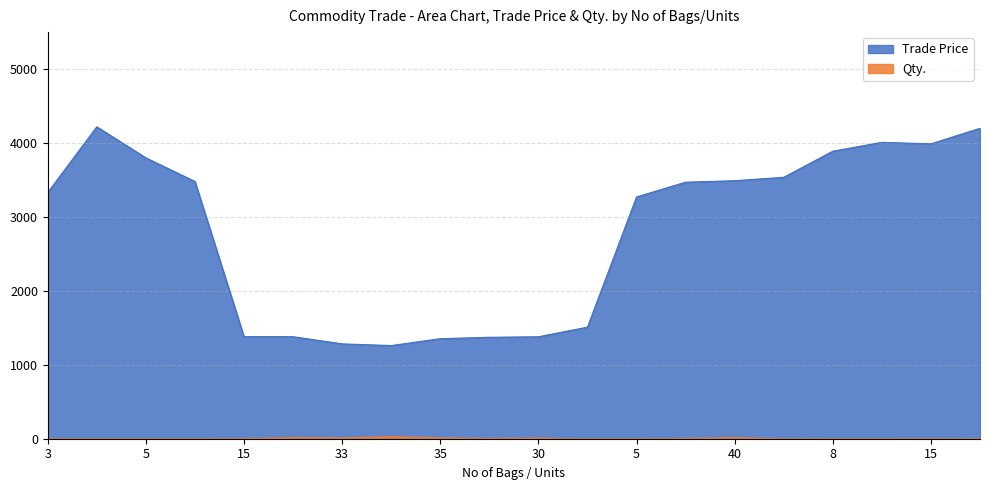

Reading left to right, list all the values displayed in this chart.

3330.0	4219.0	3799.0	3480.0	1380.0	1380.0	1283.0	1260.0	1353.0	1372.0	1379.0	1509.0	3270.0	3470.0	3490.0	3536.0	3889.0	4009.0	3989.0	4199.0